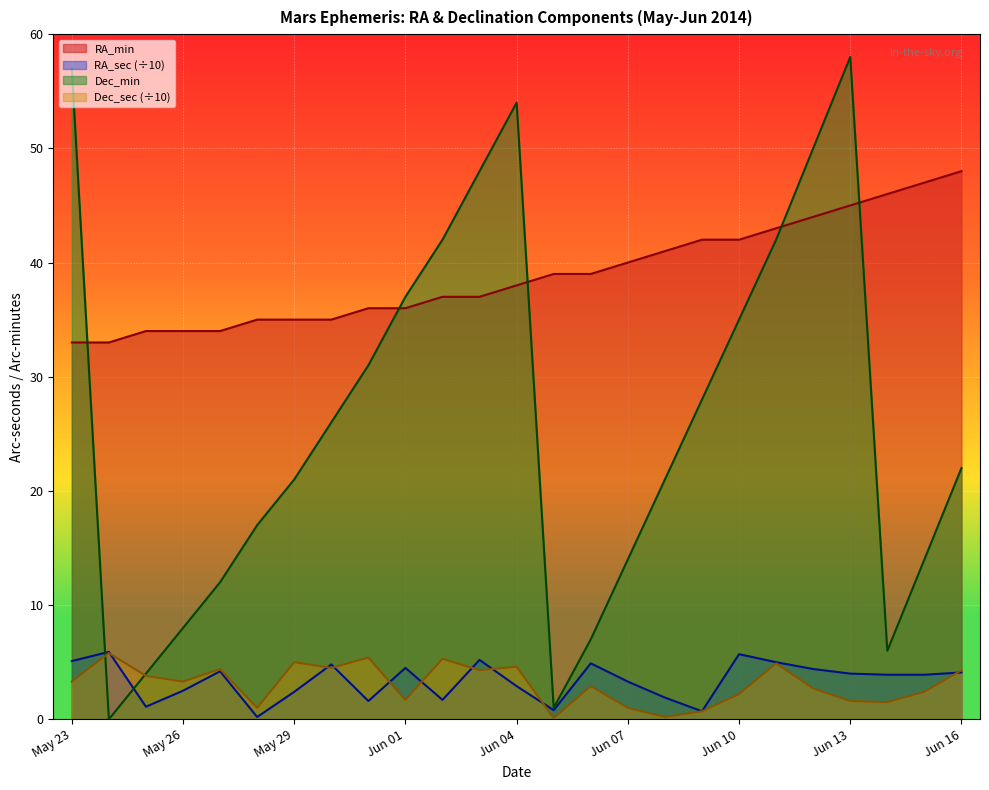

What is the sum of all RA_min values?

973.0